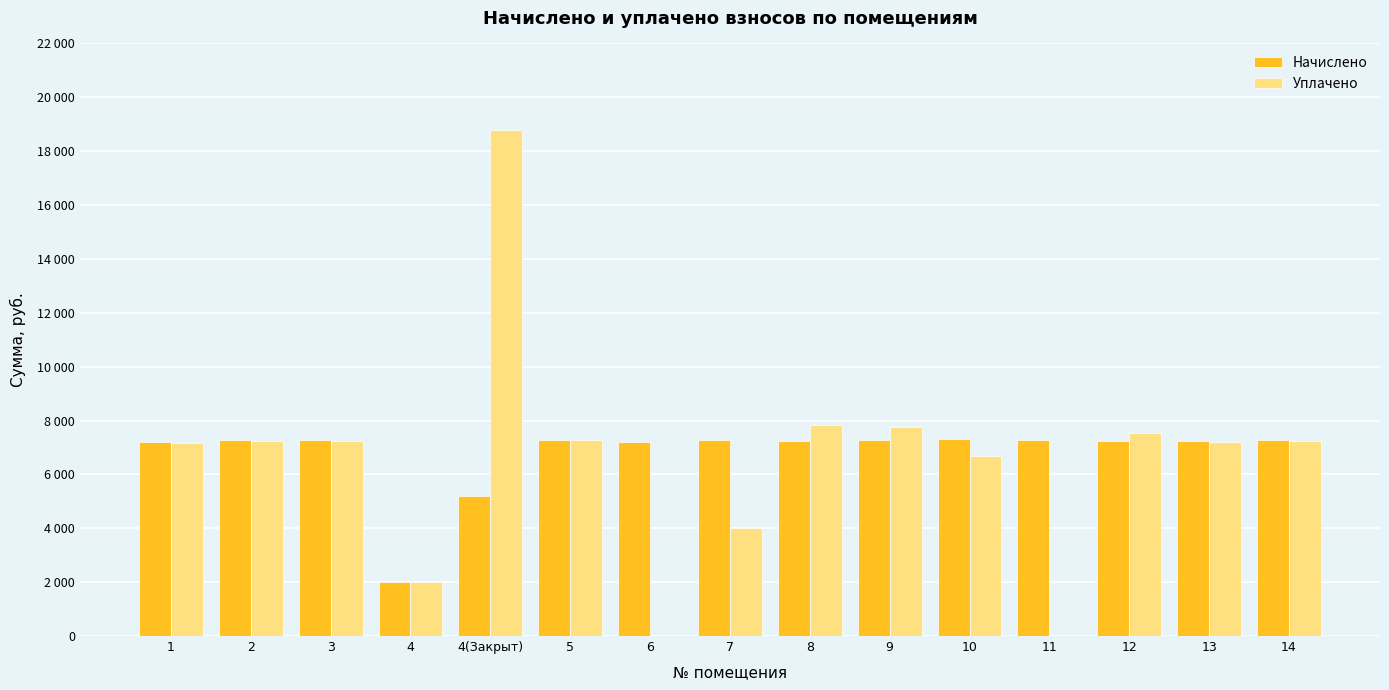

List the labels in order of Уплачено value, largest first.

4(Закрыт), 8, 9, 12, 5, 14, 2, 3, 13, 1, 10, 7, 4, 6, 11